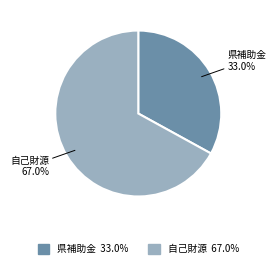

Is there a majority slice in this chart?

Yes